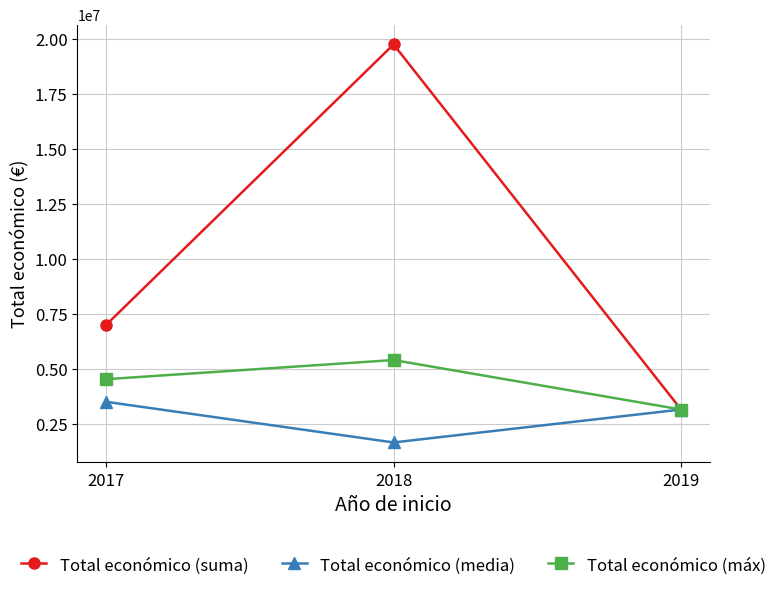

Is the value of Total económico (media) at 2017 greater than the value of Total económico (máx) at 2019?

Yes